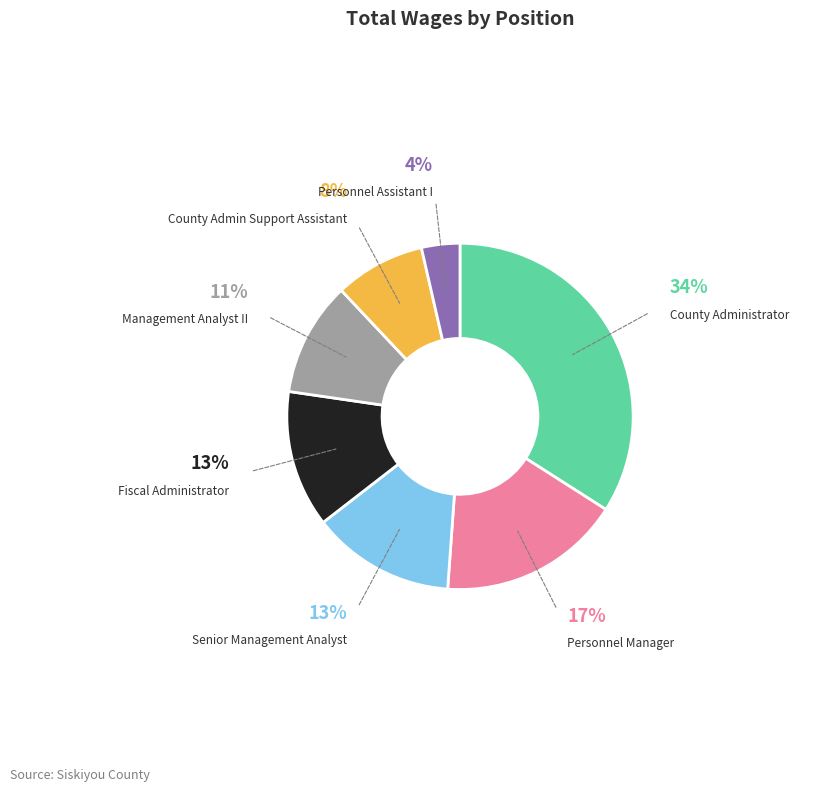

Is there a majority slice in this chart?

No